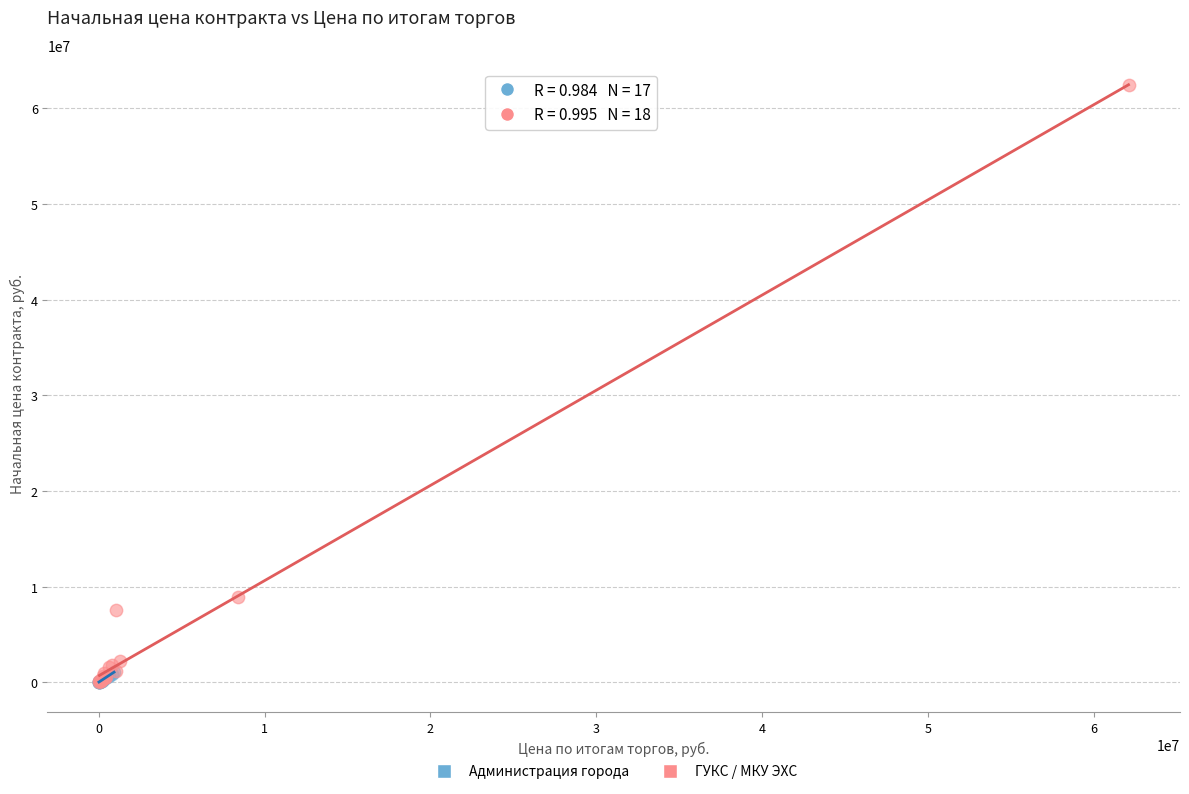

Which series has the largest Y range (max minus min)?

ГУКС / МКУ ЭХС